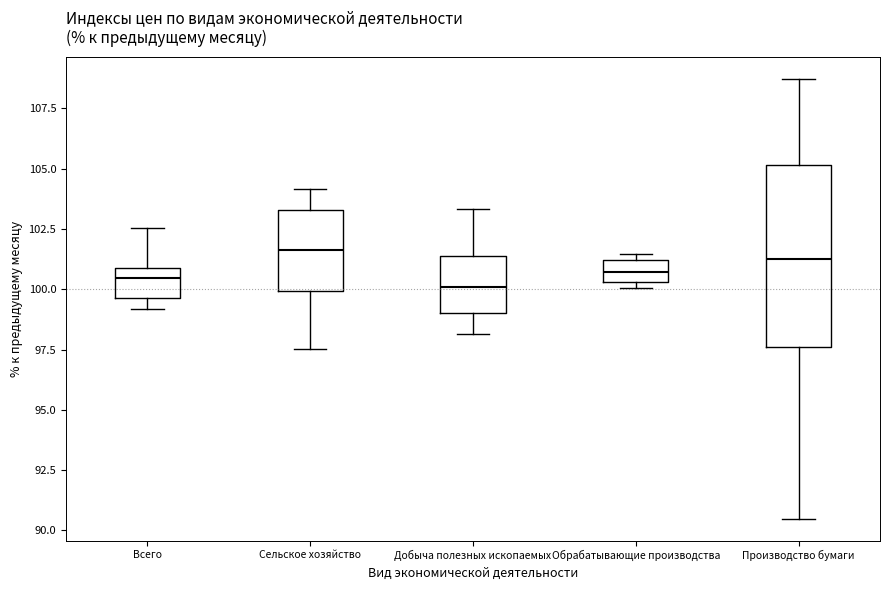

Which box is the tallest, from its lower edge to its upper edge?

Производство бумаги